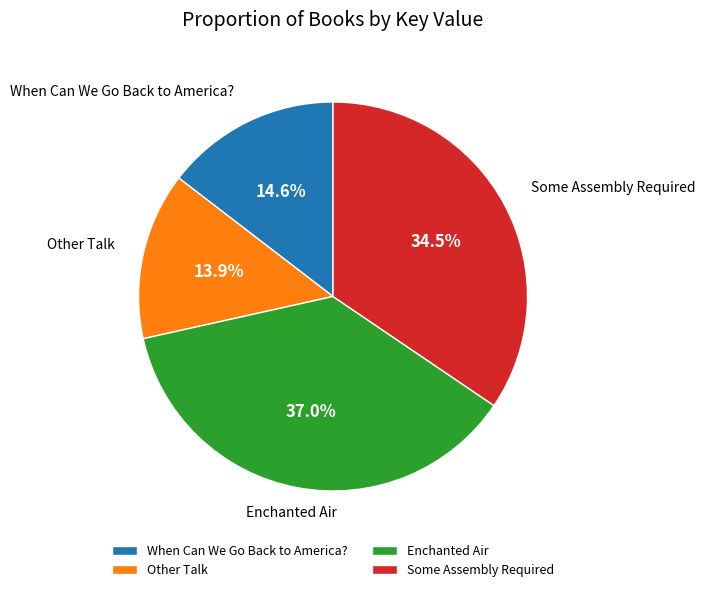

What percentage is NOT represented by Enchanted Air?

63.0%